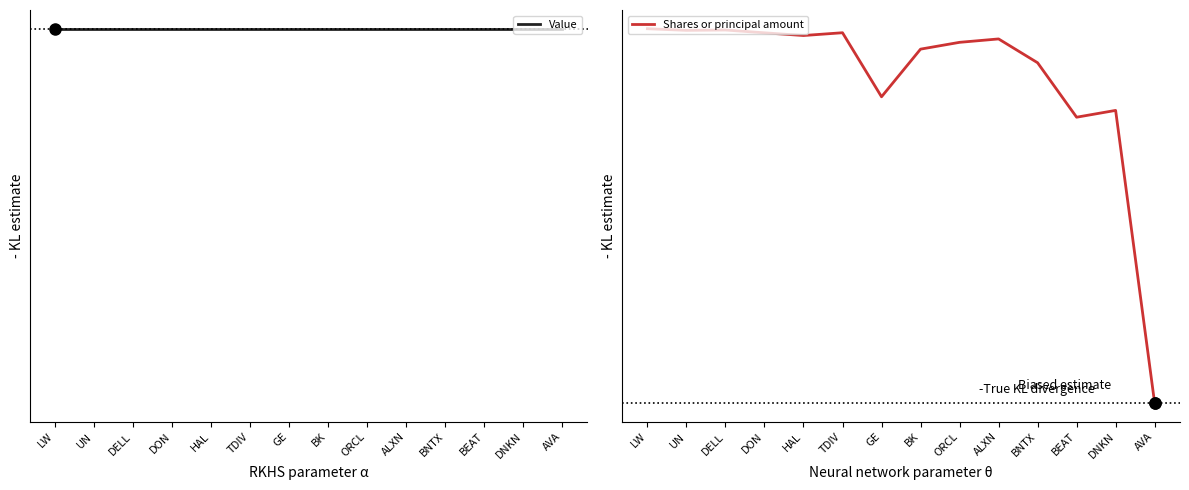

True or false: Value and Shares or principal amount intersect in this chart.

False